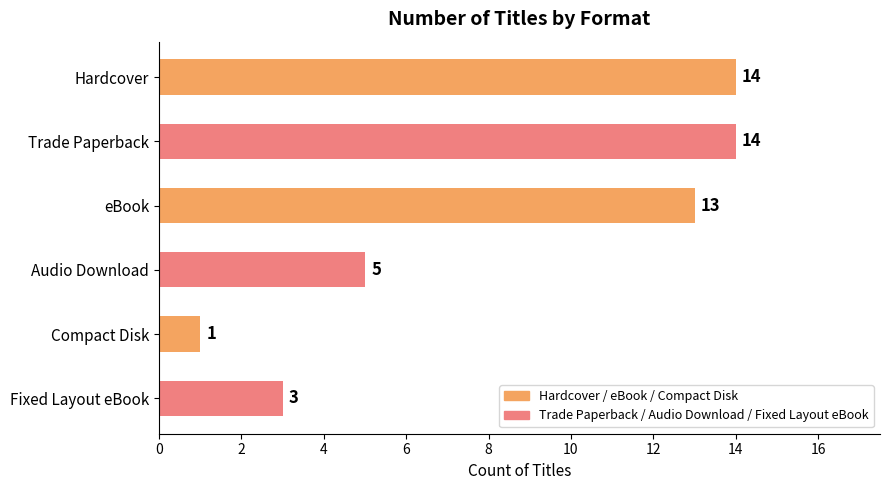

What is the difference between the maximum and minimum values?

13